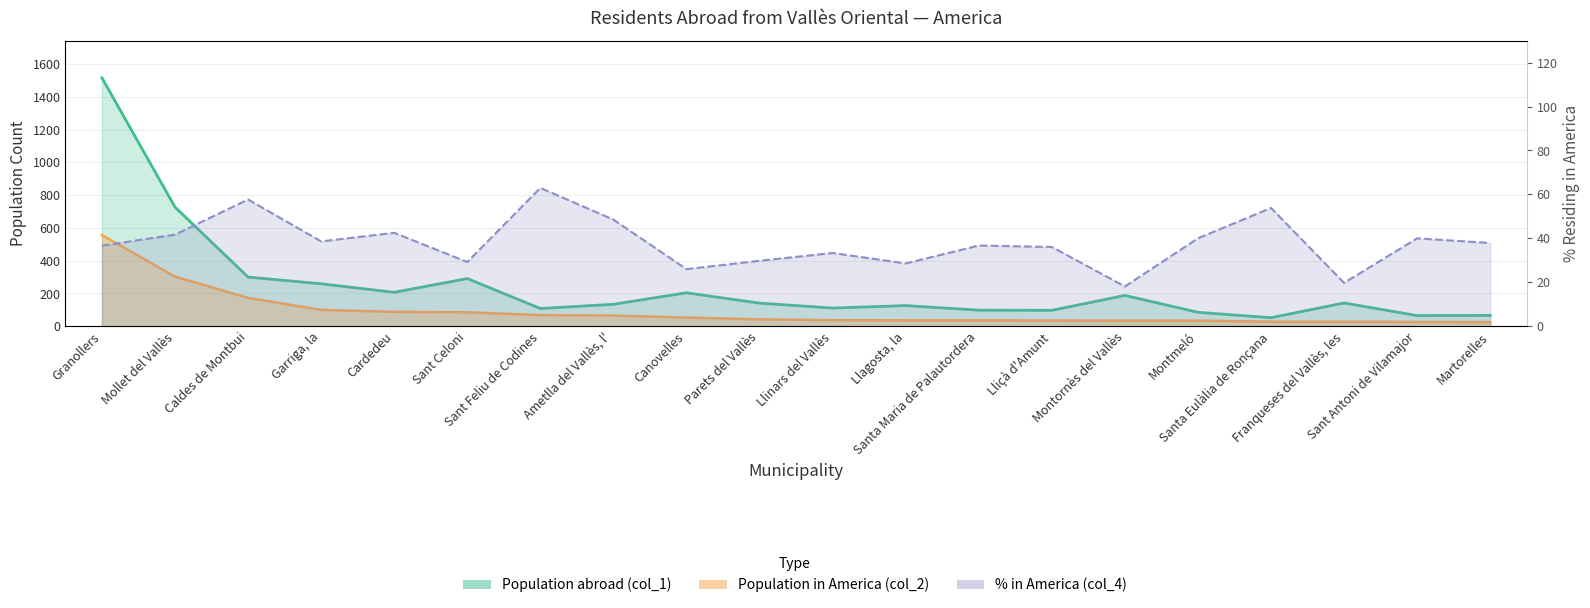

What is the sum of the % of total (col_4) values at Cardedeu and Santa Maria de Palautordera?

79.2